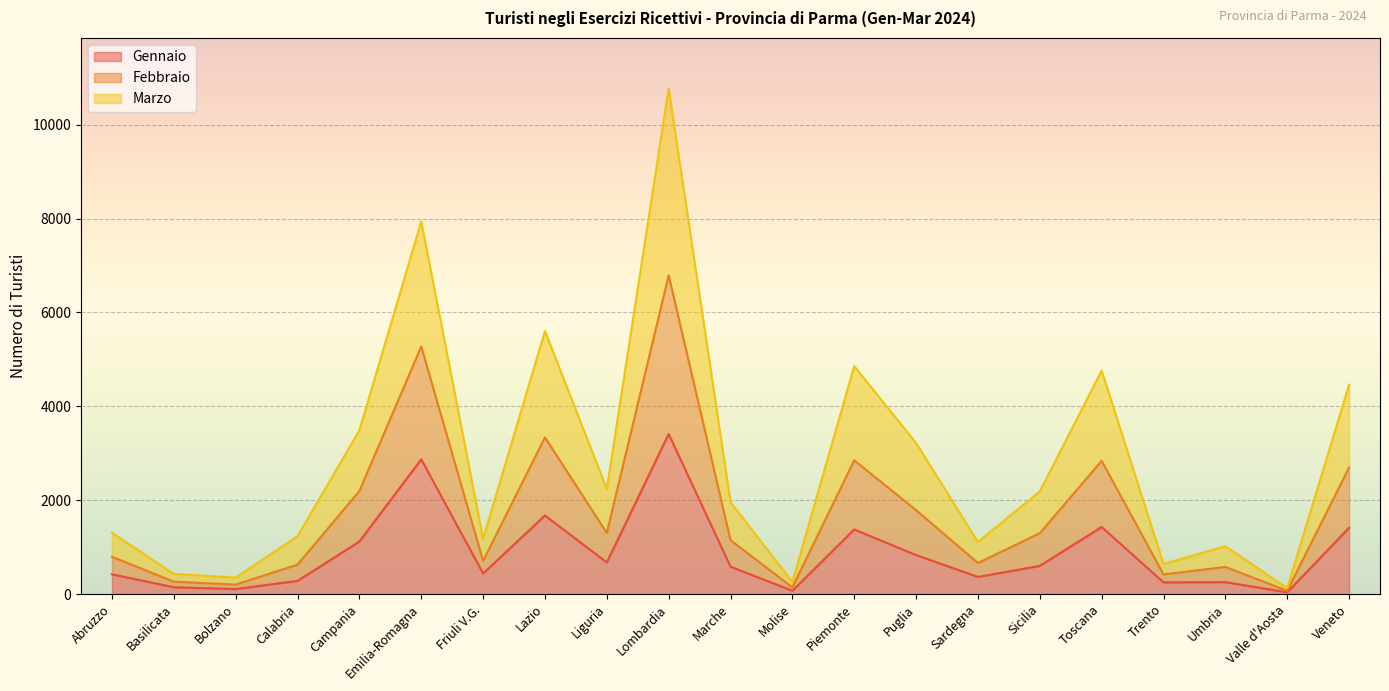

Is it true that Gennaio equals 674 at Liguria?

True